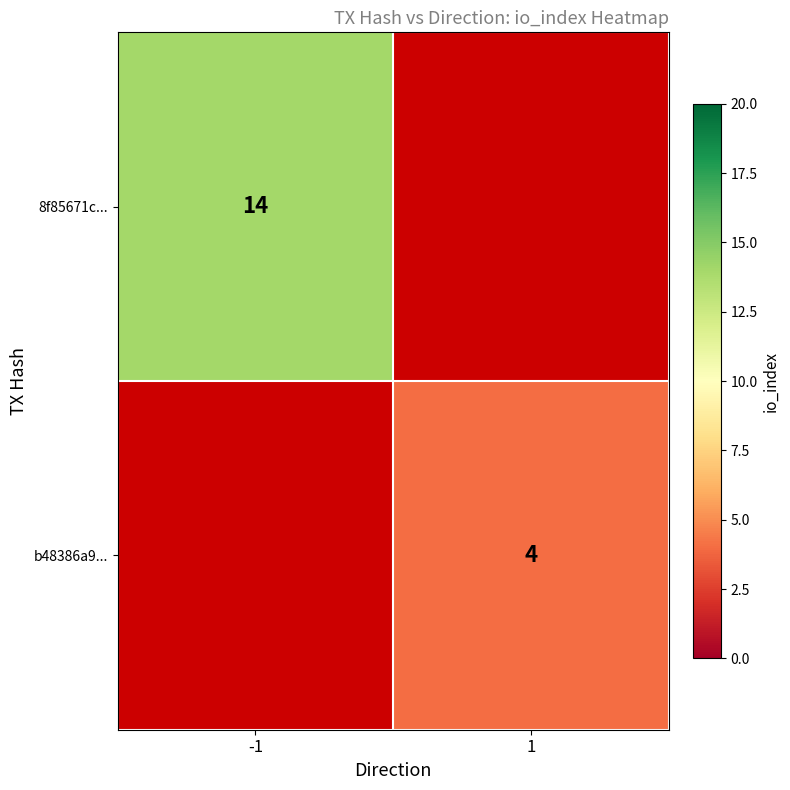

True or false: b48386a9... has a value of 2.0 at 1.

False